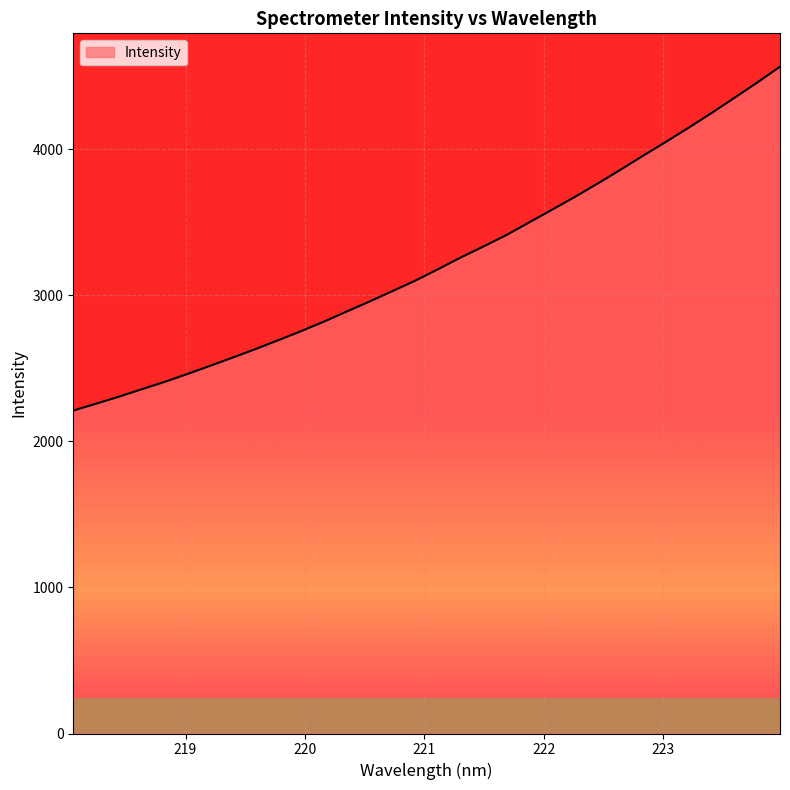

What is the difference between the maximum and minimum values?

2353.8